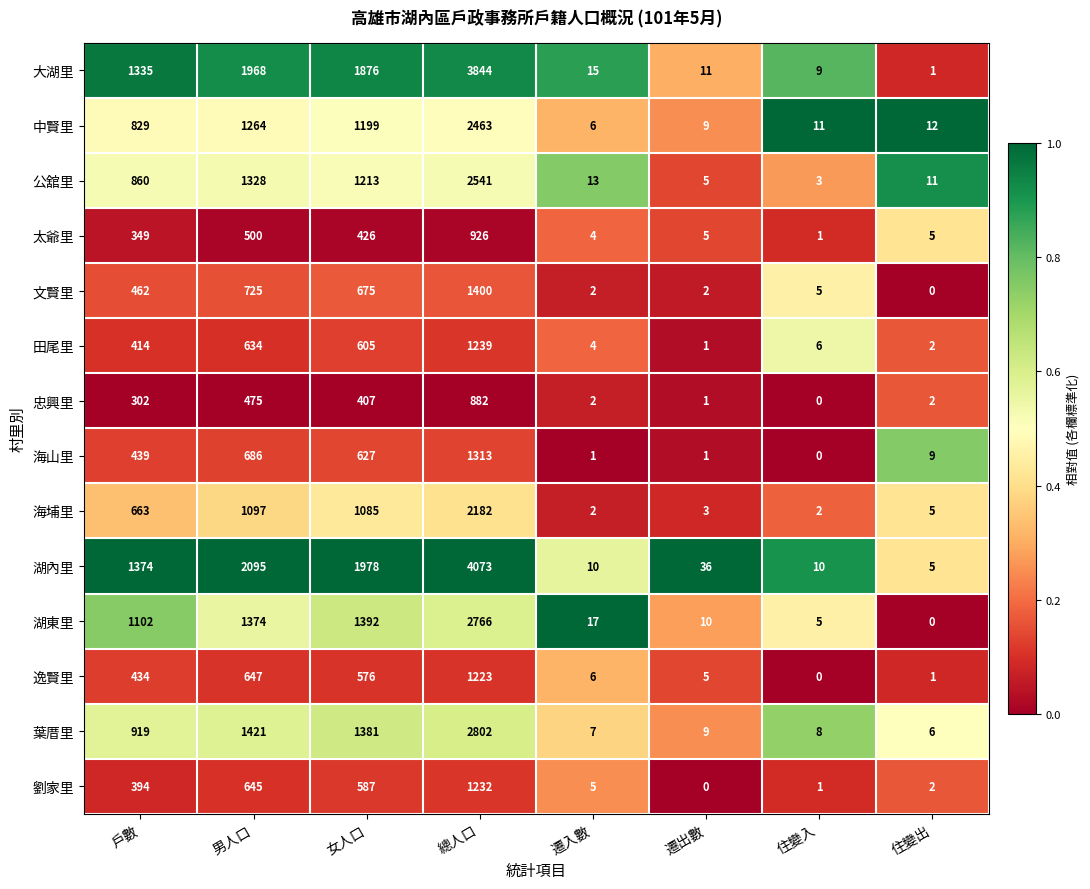

Rank the series at 戶數 from lowest to highest value.

忠興里, 太爺里, 劉家里, 田尾里, 逸賢里, 海山里, 文賢里, 海埔里, 中賢里, 公舘里, 葉厝里, 湖東里, 大湖里, 湖內里